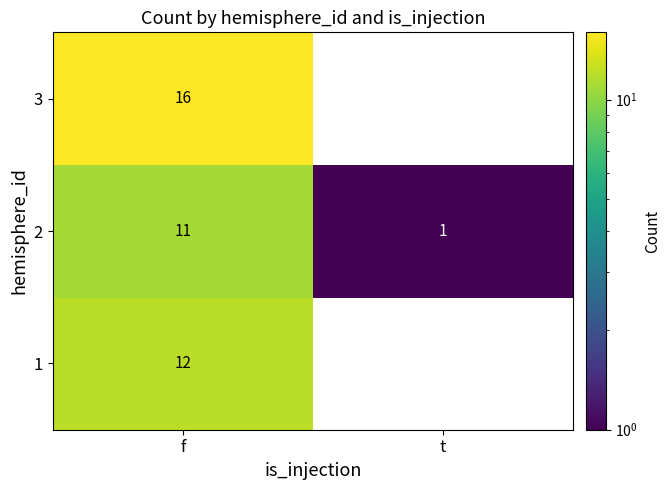

At f, list the series in order from largest to smallest.

3, 1, 2